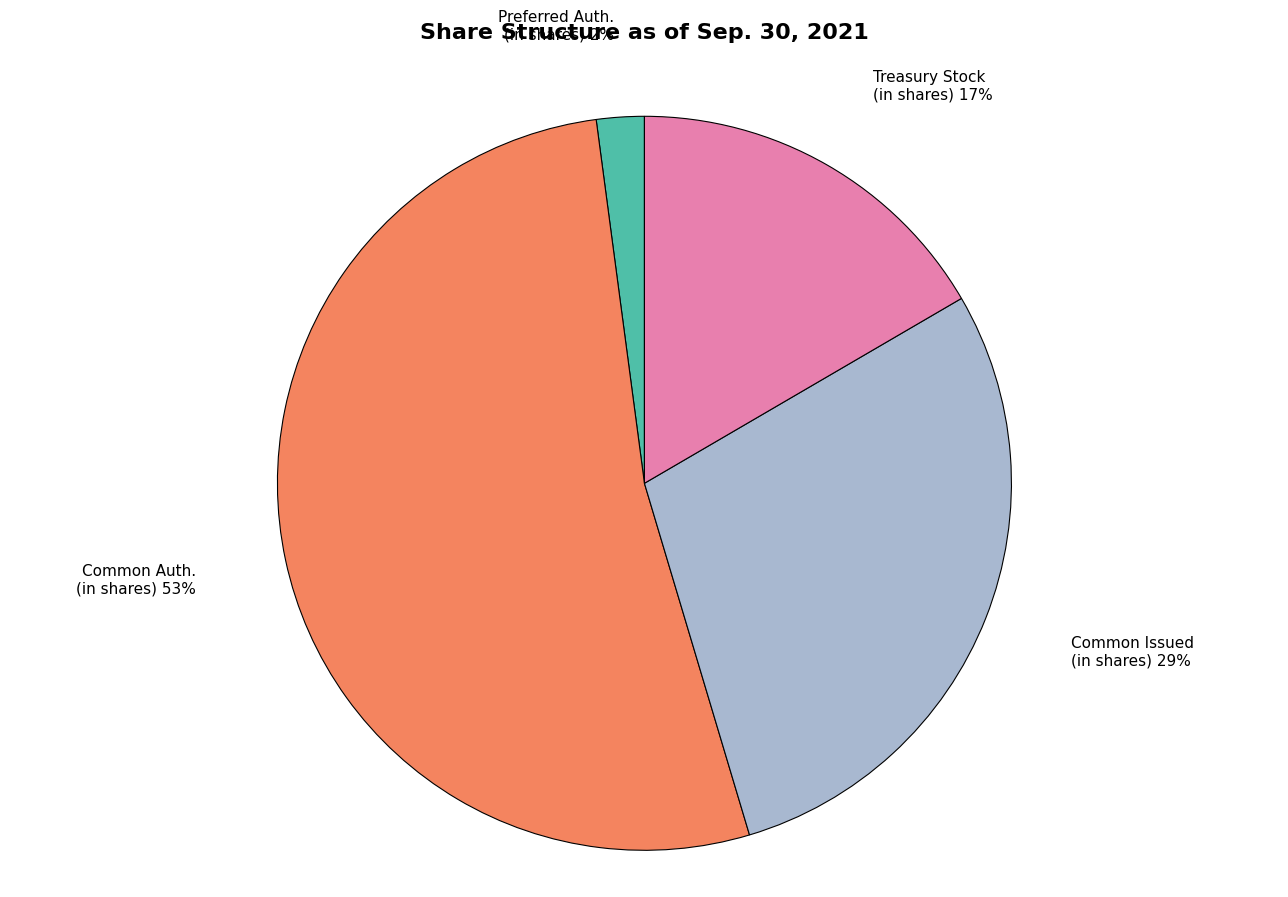

To the nearest percent, what is the difference between the largest and smallest slice percentages?

50%